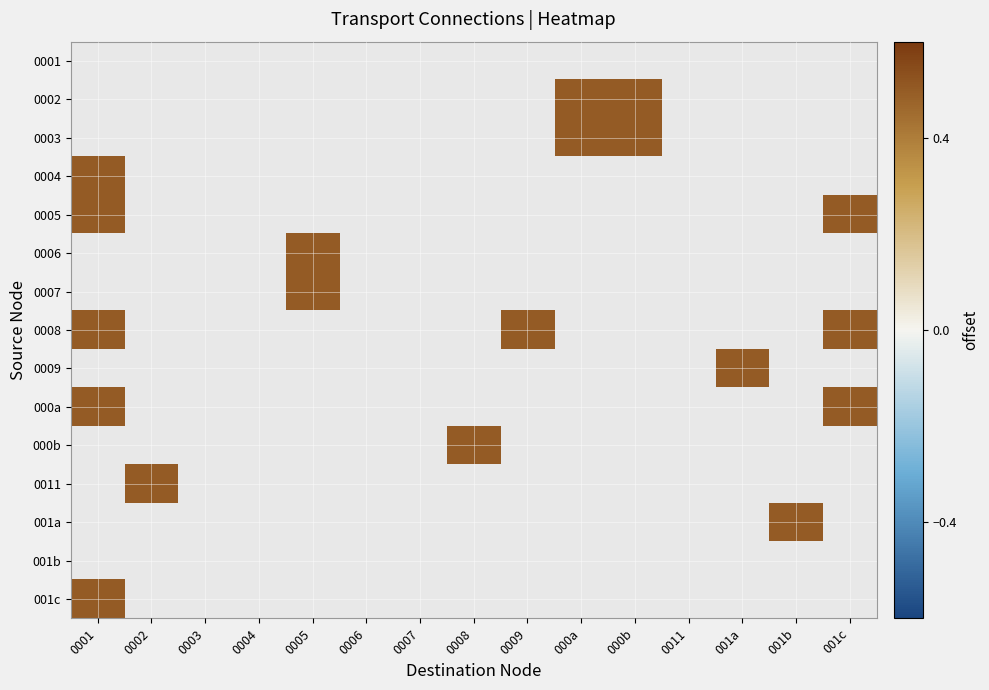

Which has a higher value, 001a or 0009?

0009